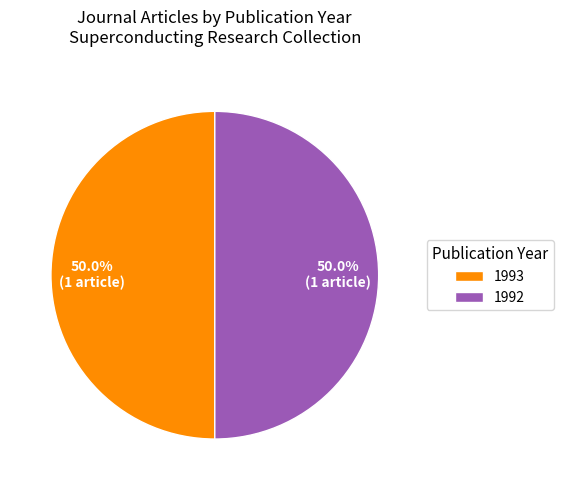

Do 1992 and 1993 together represent more than half of the pie?

Yes